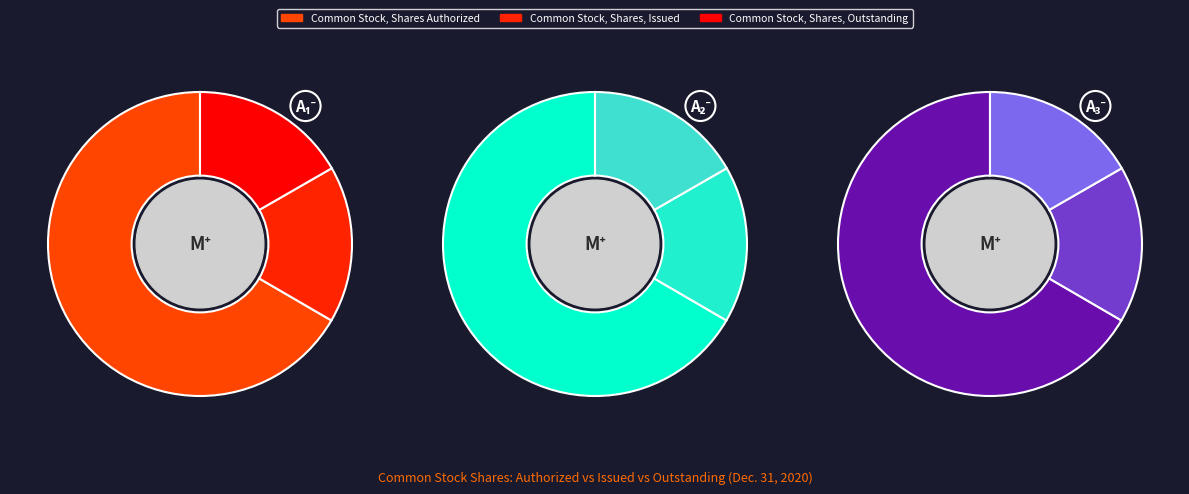

To the nearest percent, what is the average slice percentage?

33%